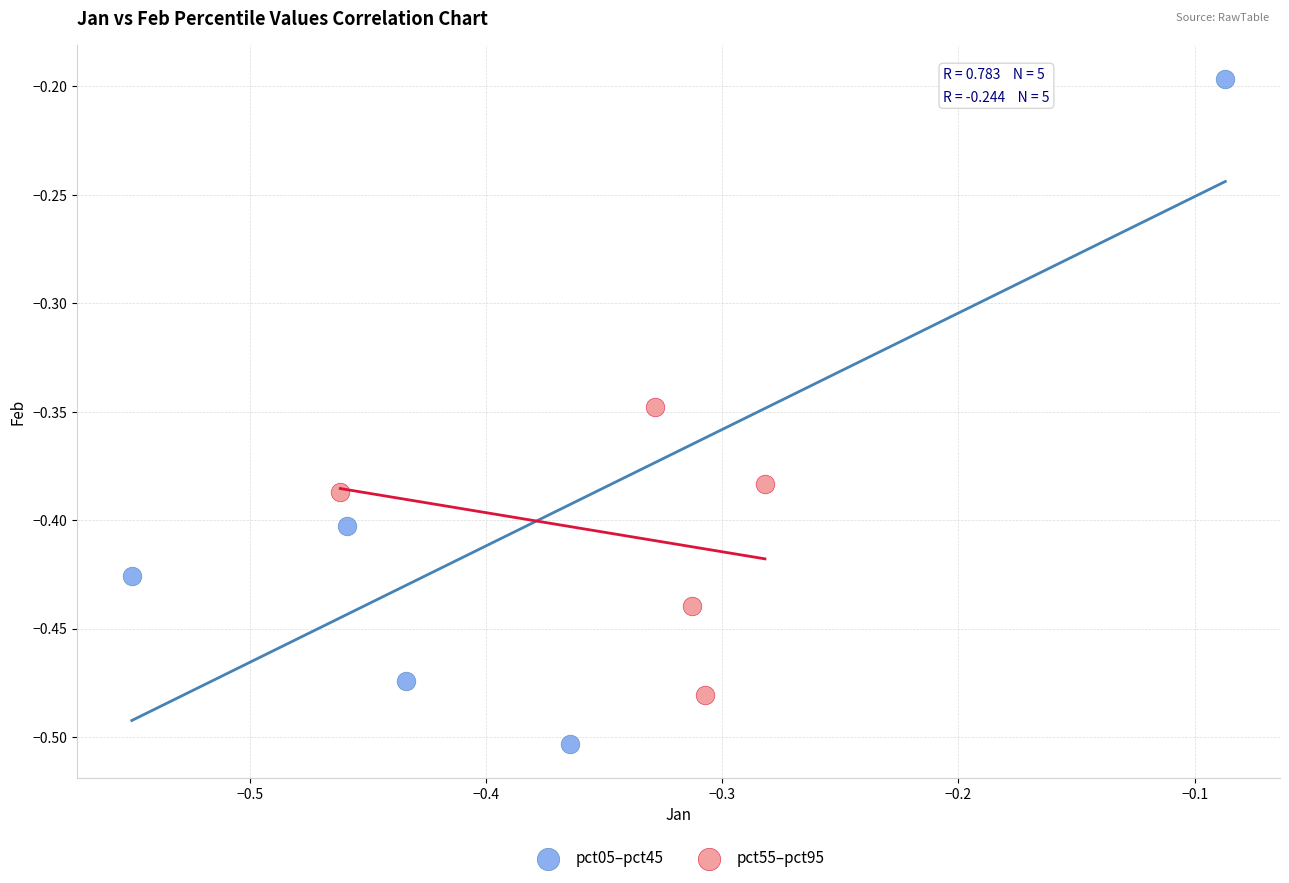

Which series has the largest Y range (max minus min)?

pct05–pct45